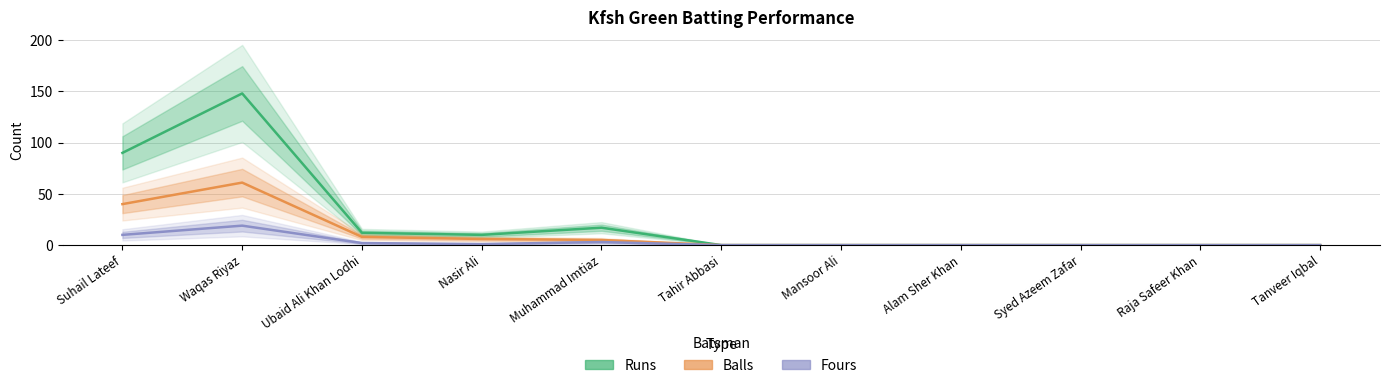

Is the value of Fours at Suhail Lateef greater than the value of Balls at Tanveer Iqbal?

Yes